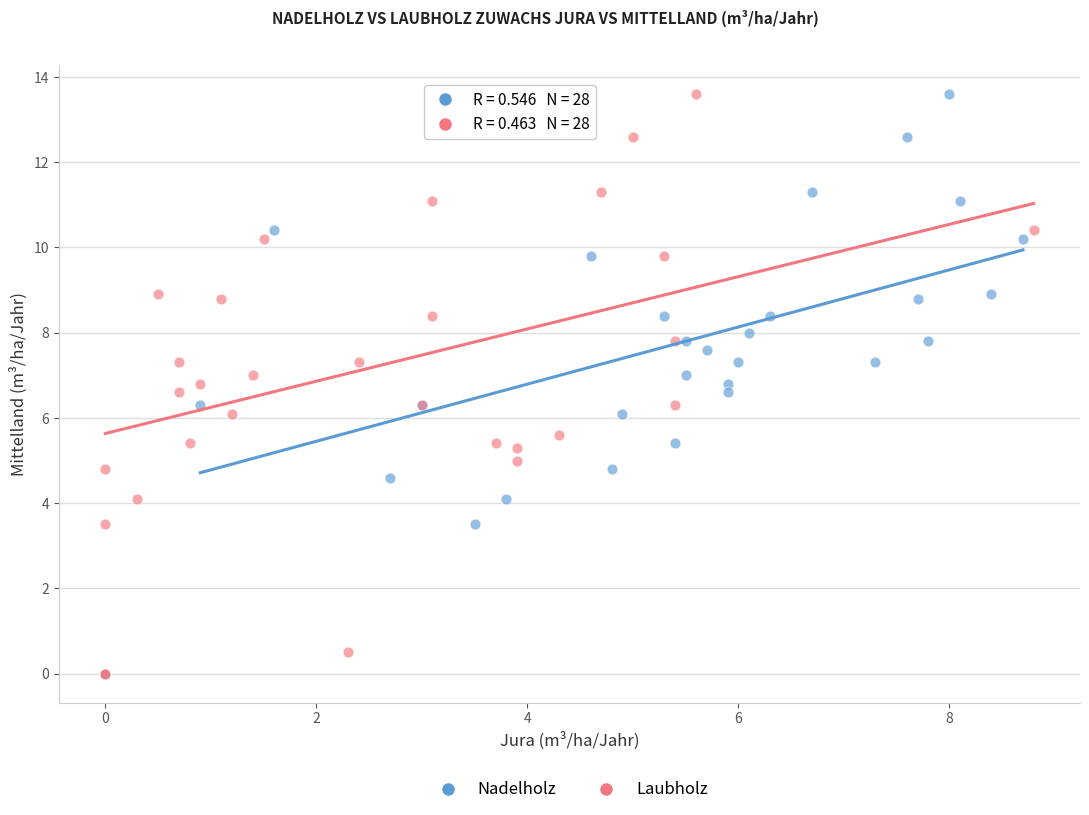

What are all the series names shown in the legend?

Nadelholz, Laubholz